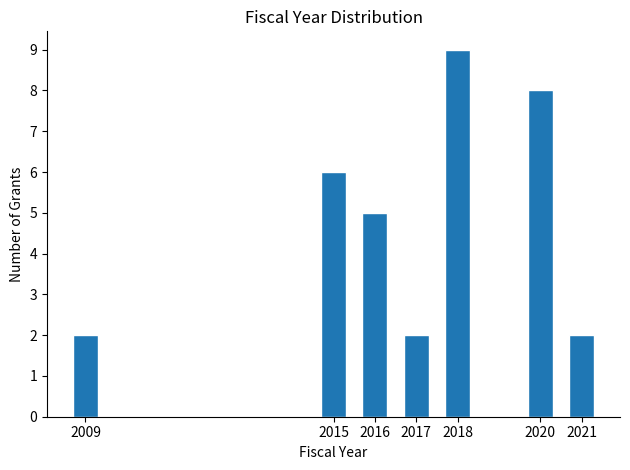

Reading left to right, list all the values displayed in this chart.

2	6	5	2	9	8	2